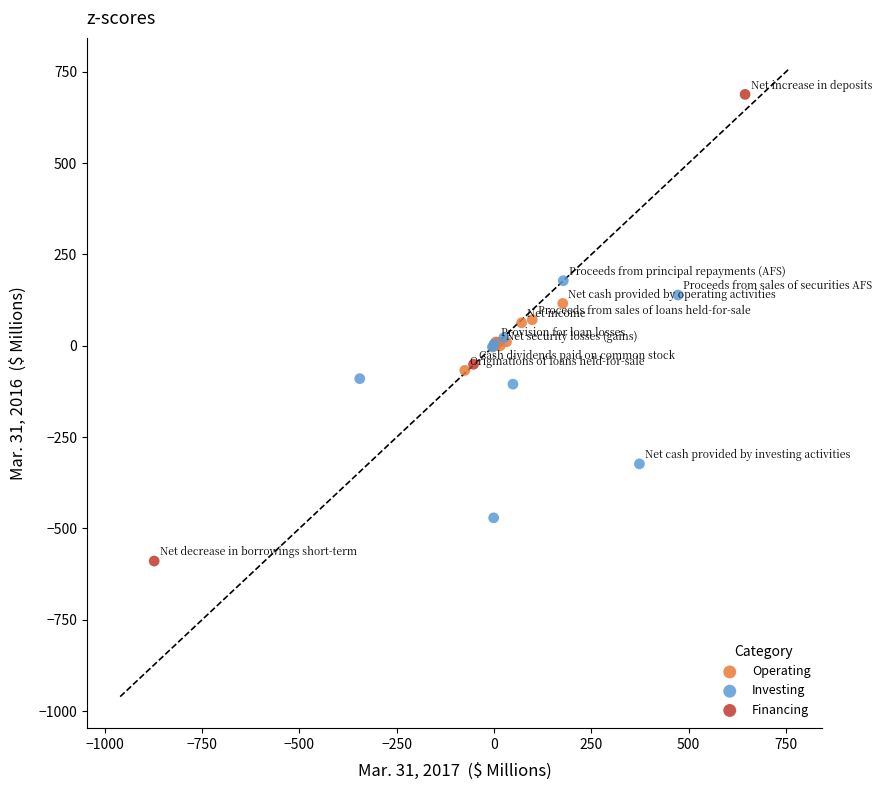

Which series contains the lowest Y value?

Financing